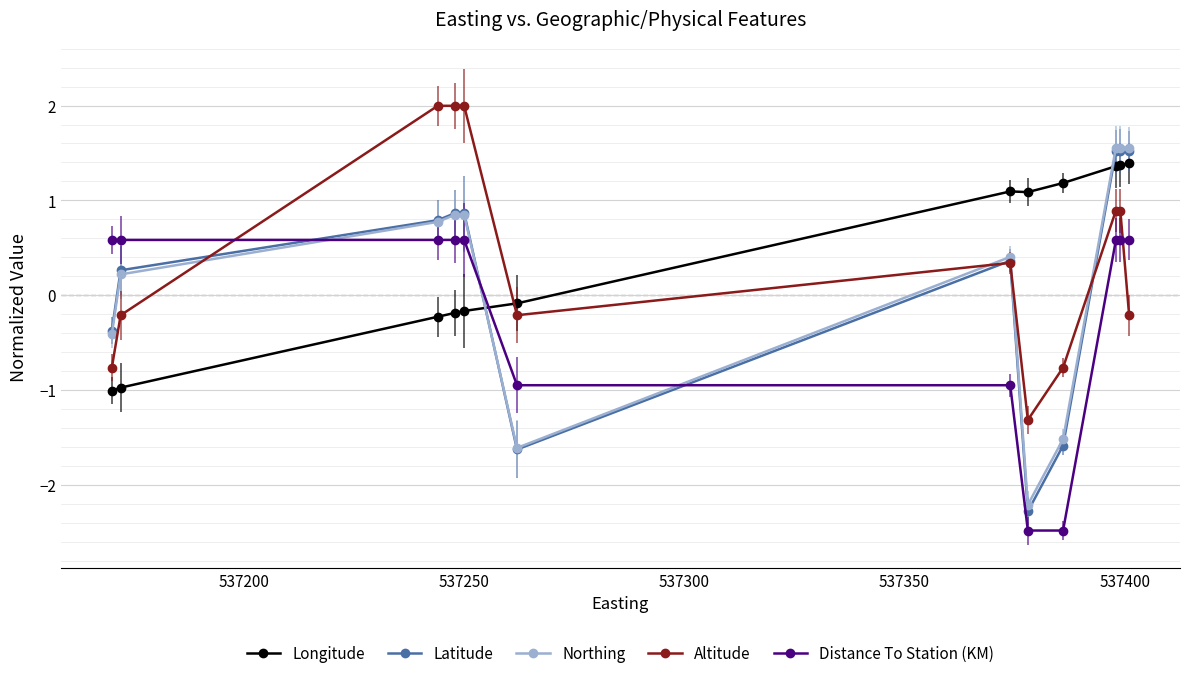

What is the smallest value displayed?

-2.5